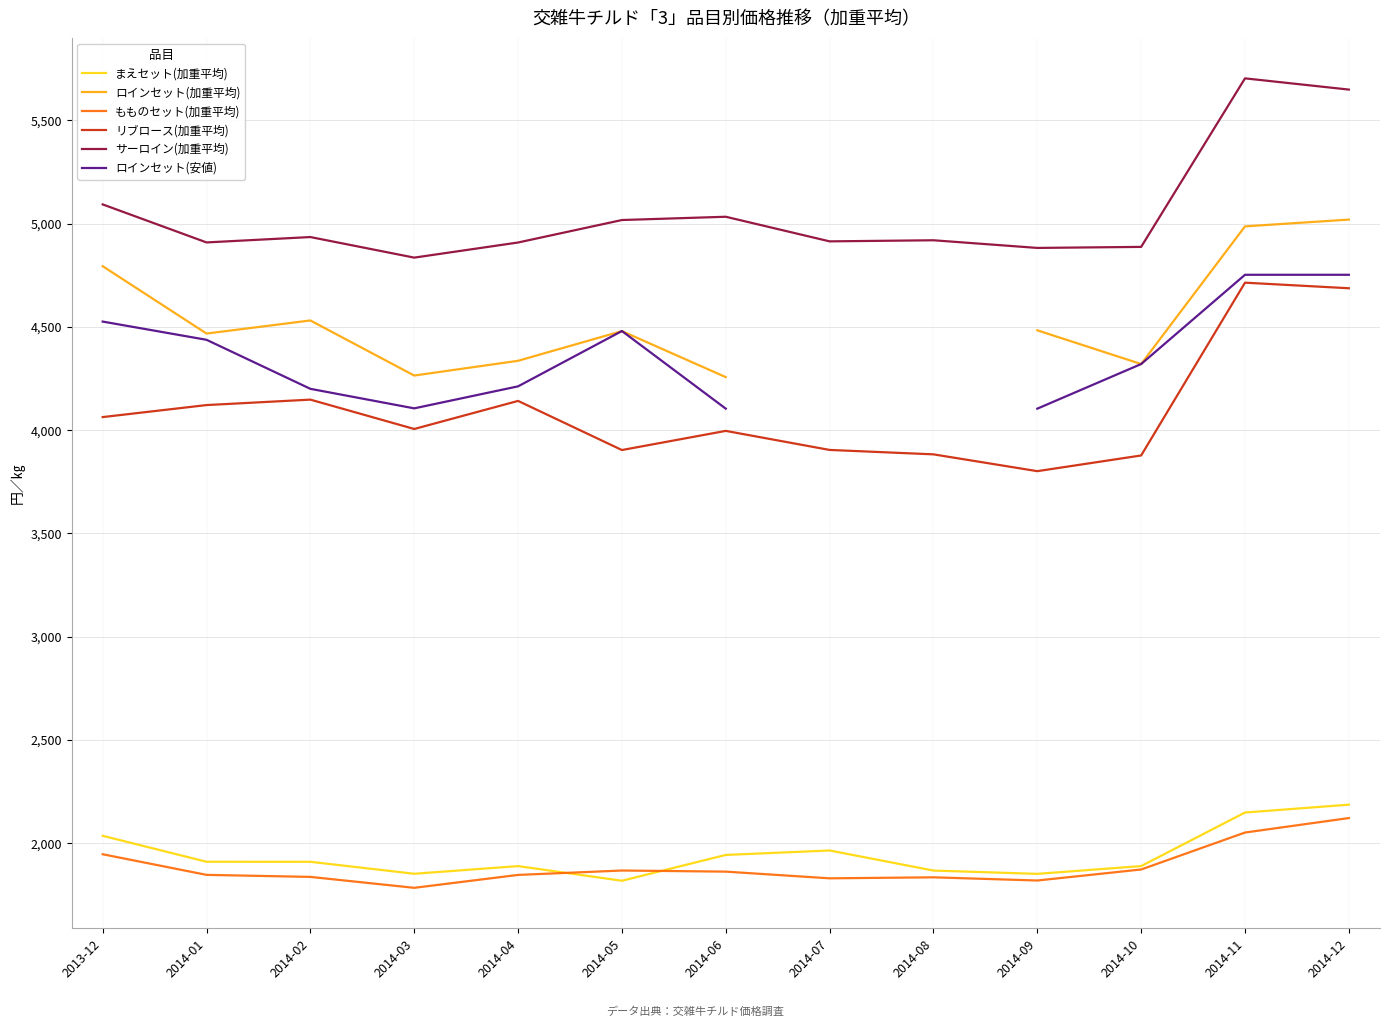

What is the greatest value displayed?

5702.7